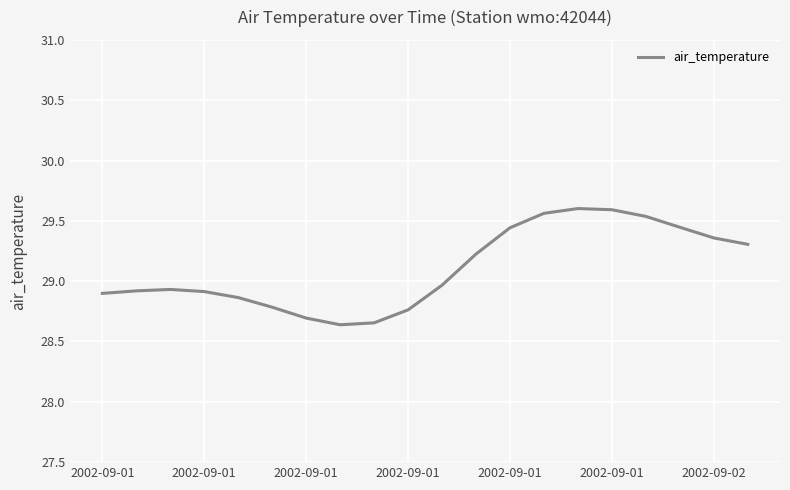

What is the difference between the maximum and minimum values?

1.0